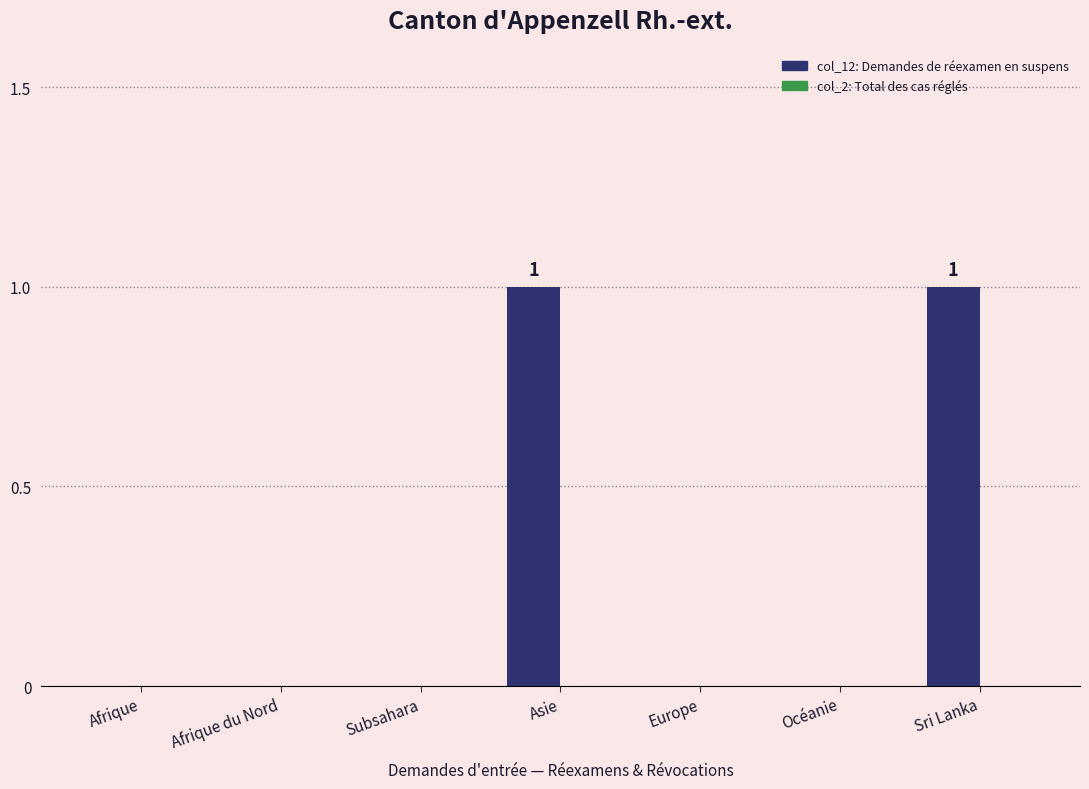

Count the number of data series in this chart.

1